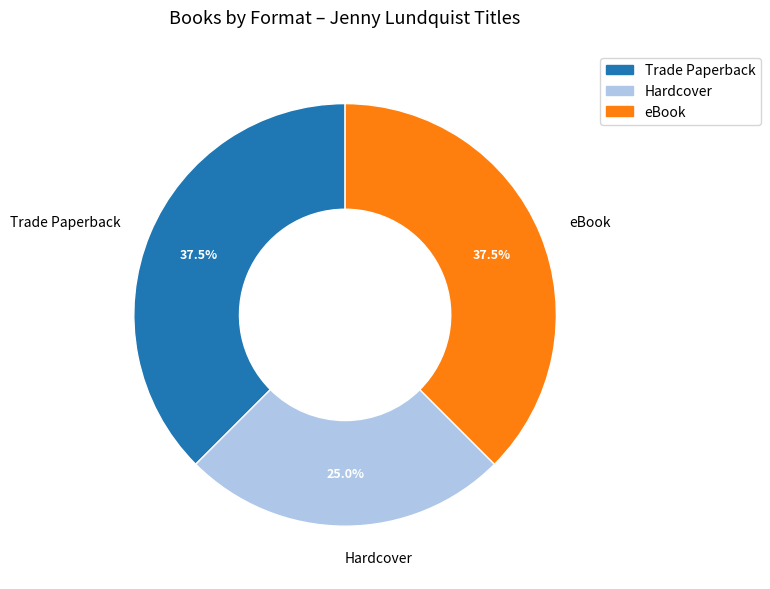

Count the number of slices in the pie.

3